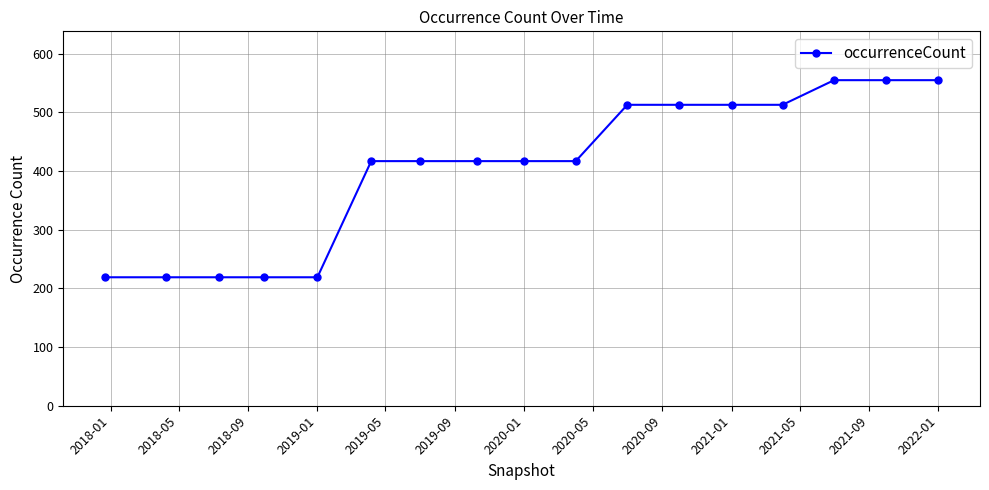

What is the average value?

406